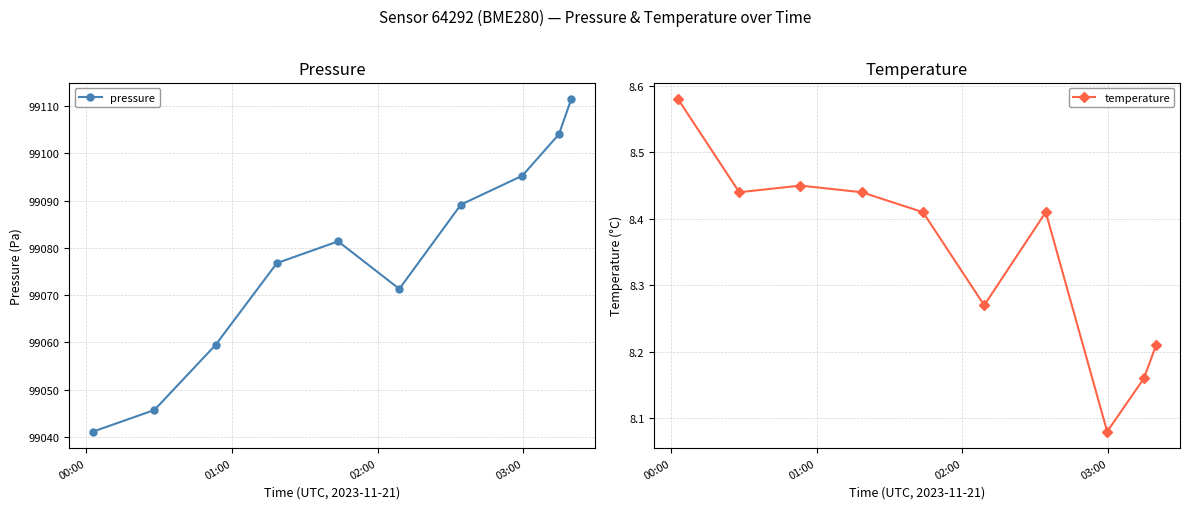

What is the lowest value of the pressure series?

99041.1